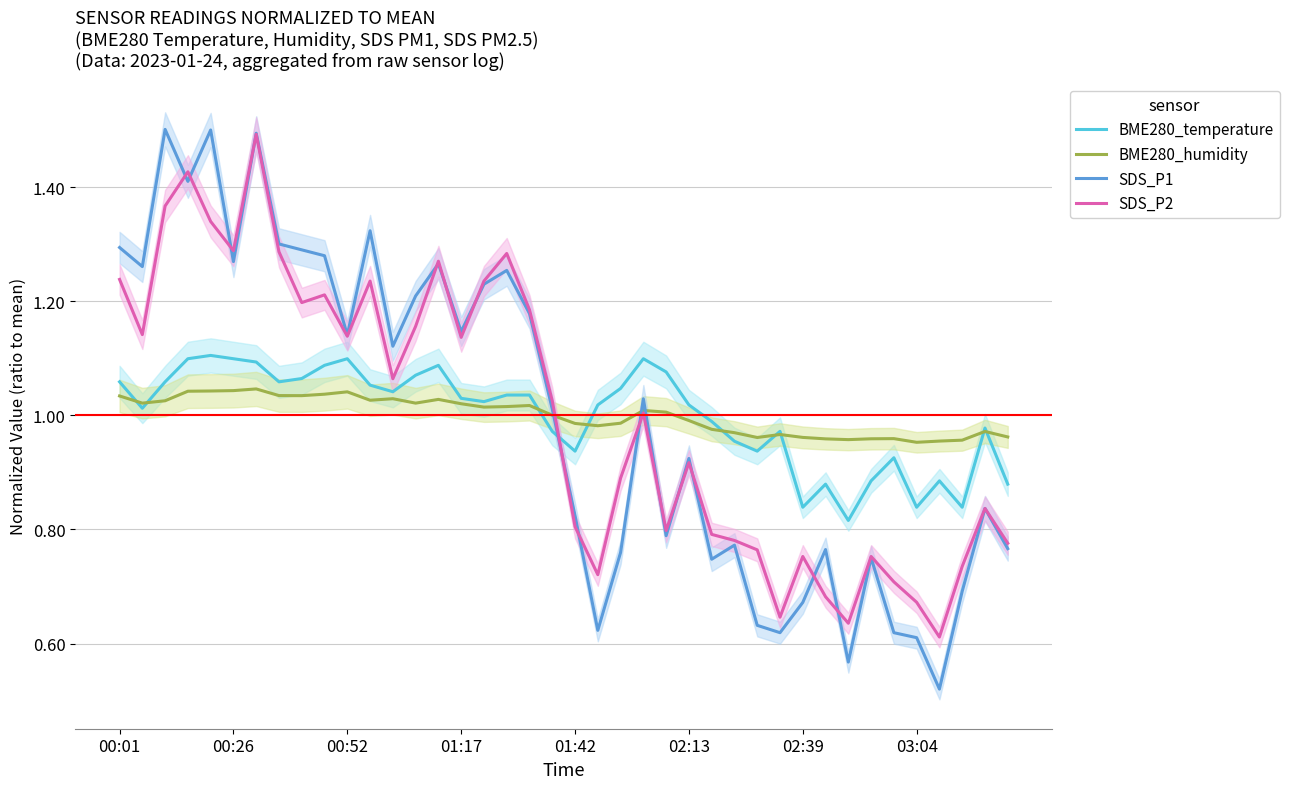

Which series ends up on top after the final intersection of SDS_P2 and BME280_temperature?

BME280_temperature